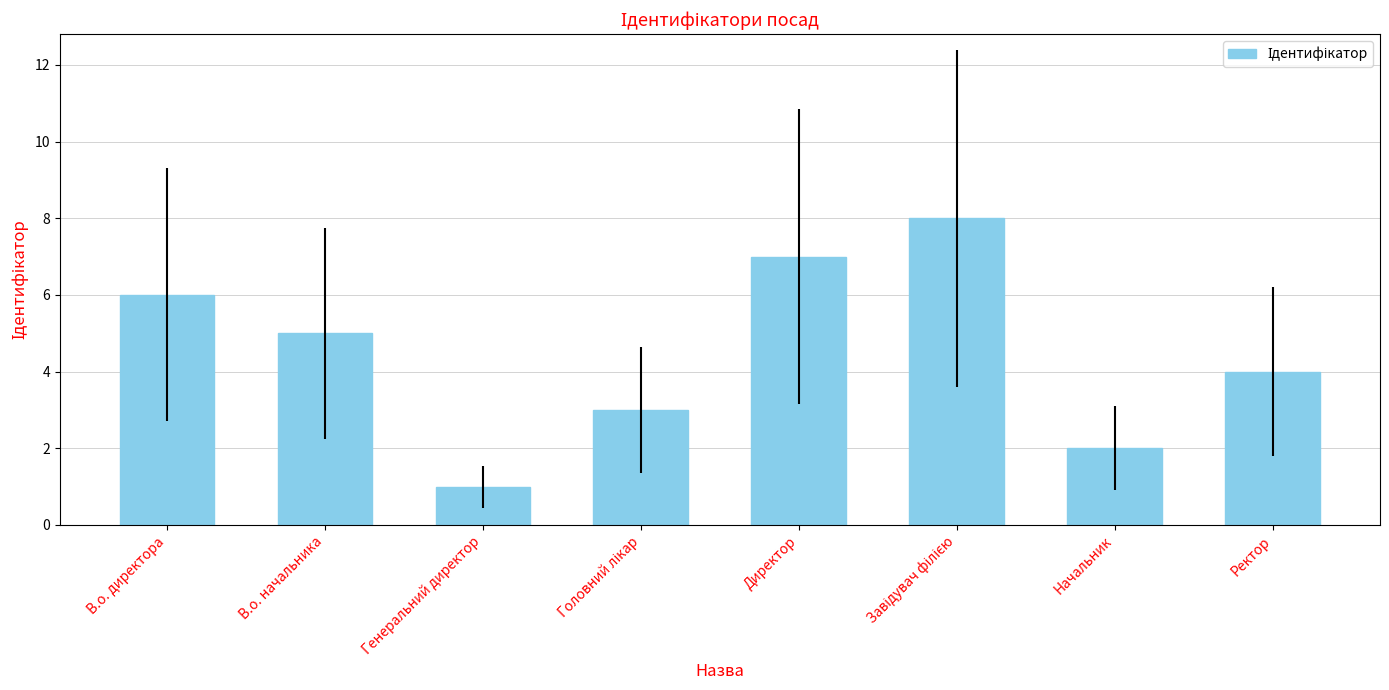

What is the label of the 3rd bar from the left?

Генеральний директор